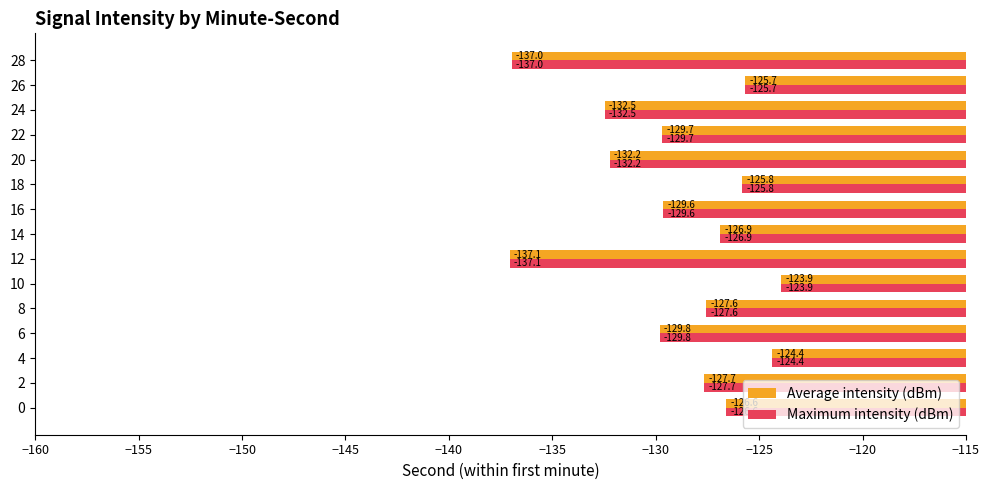

Which category has the lowest value across all series?

12